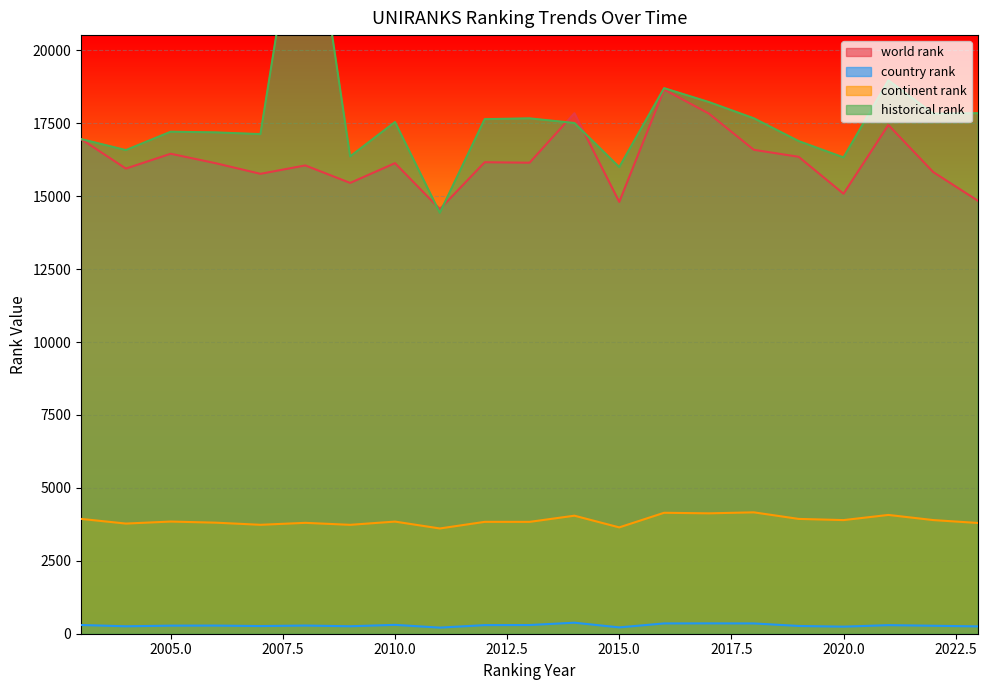

Which series has the largest range (max minus min)?

historical rank